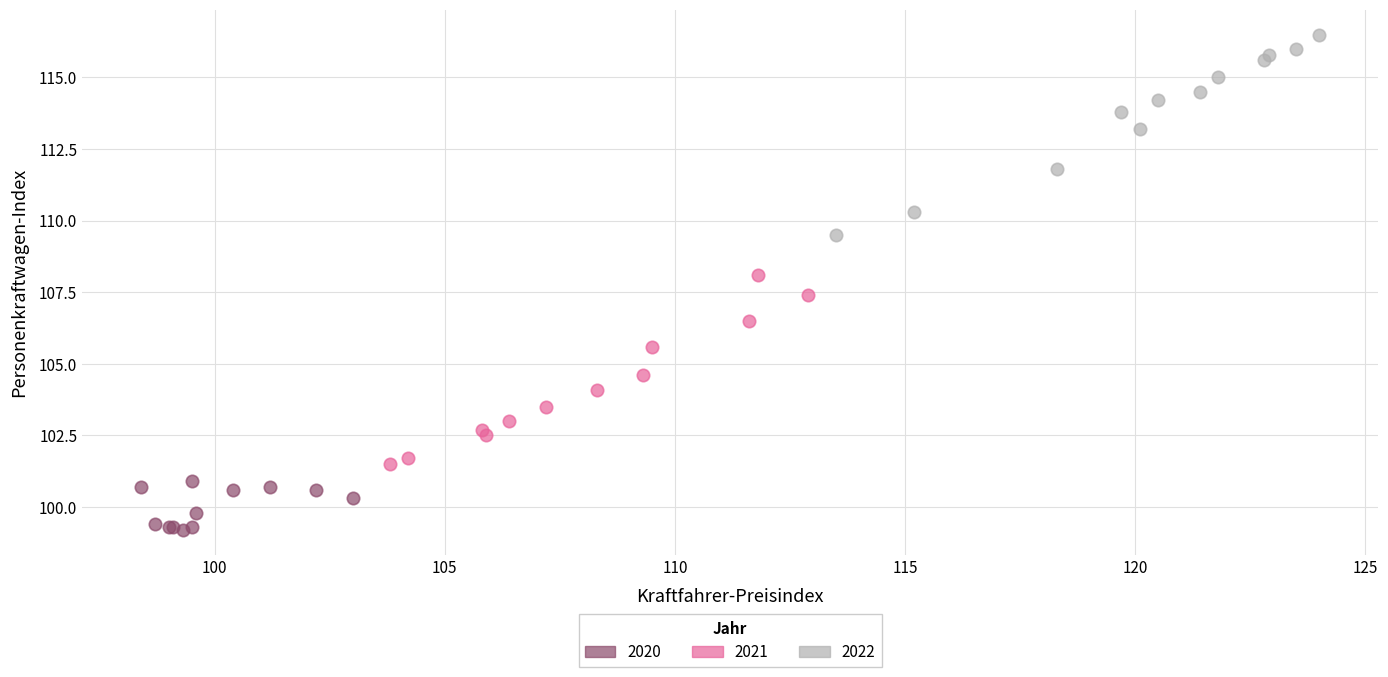

What are all the series names shown in the legend?

2020, 2021, 2022